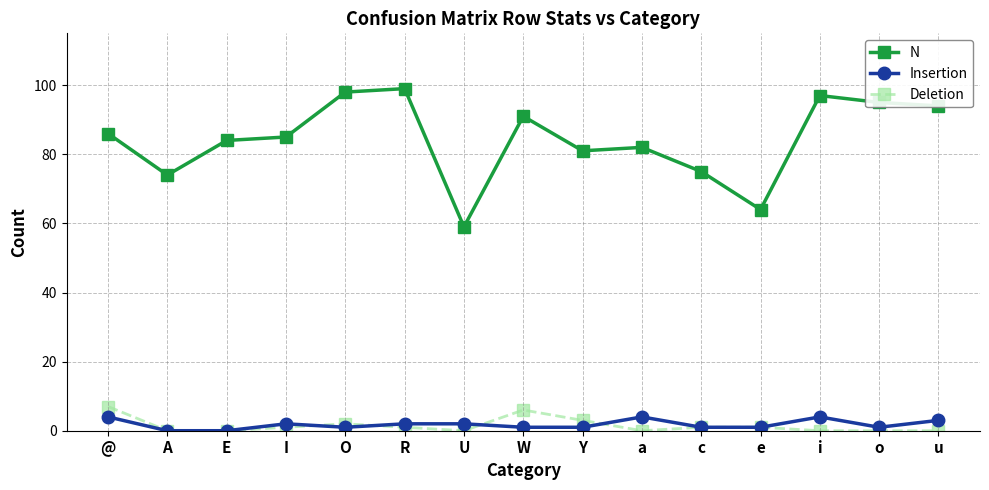

True or false: N has more than 1 interior local peaks.

True